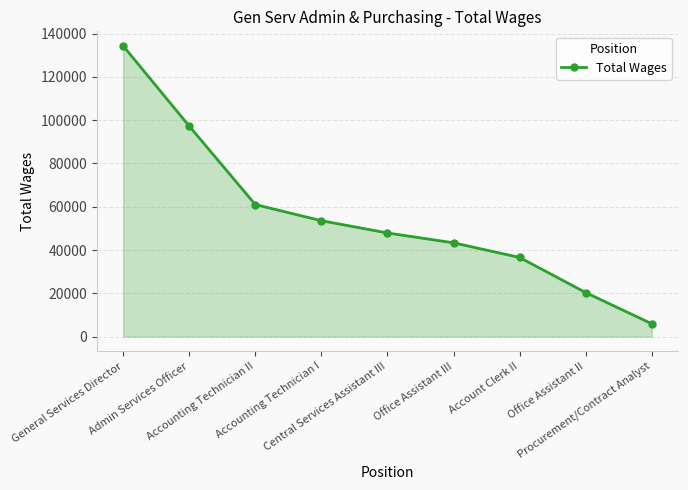

Does the chart display data point markers on the line(s)?

Yes